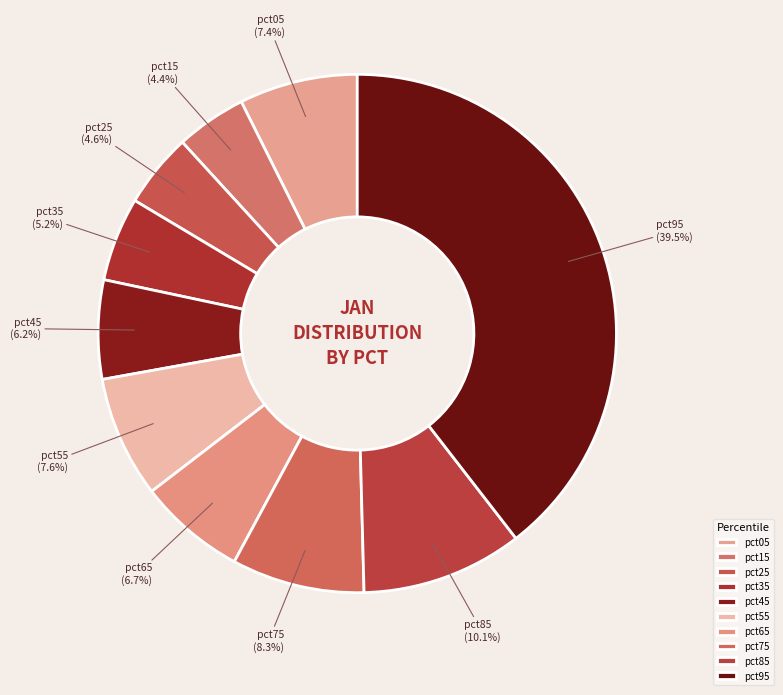

To the nearest percent, what portion does pct15 represent?

4%